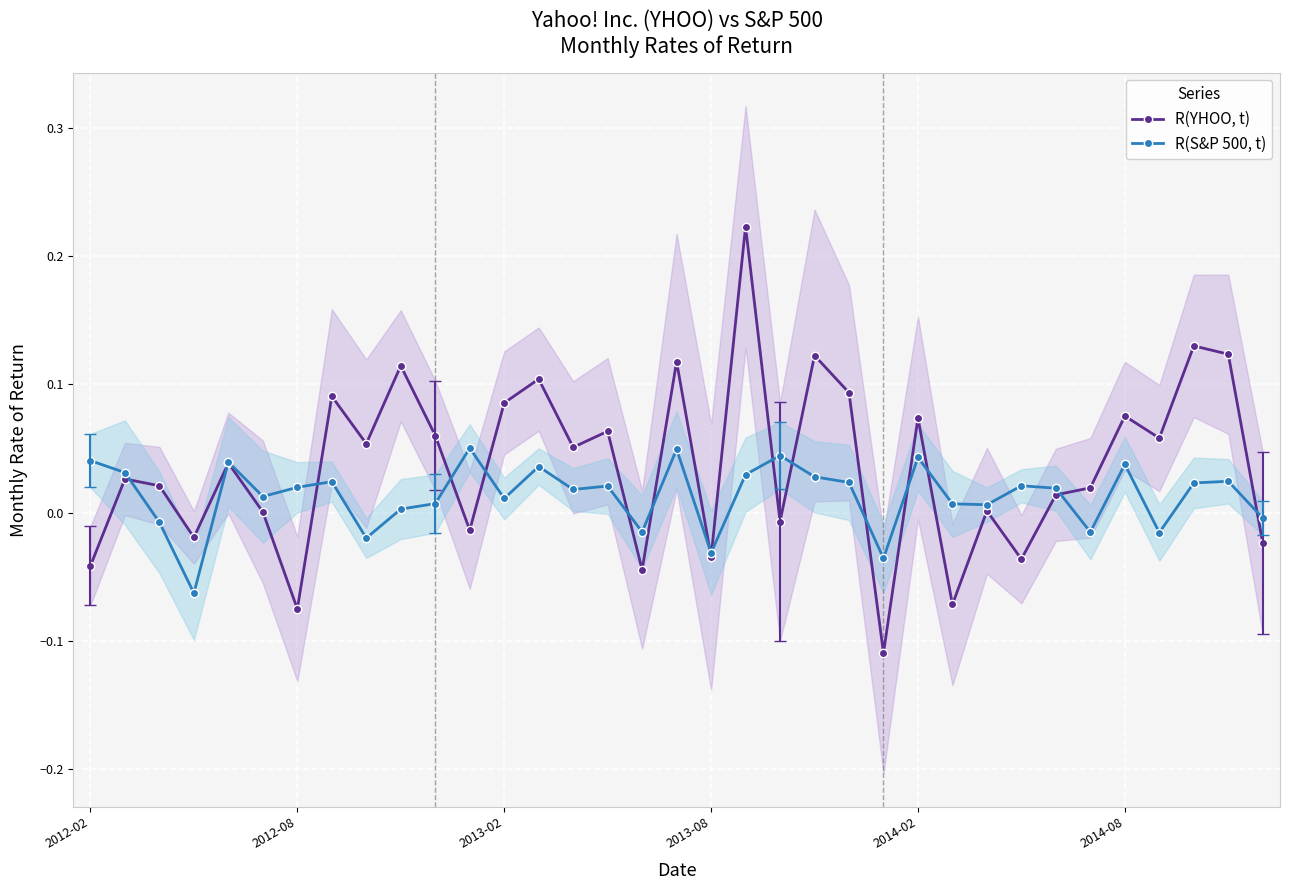

Reading left to right, transcribe all the data shown in this chart.

R(YHOO, t): -0.0	0.0	0.0	-0.0	0.0	0.0	-0.1	0.1	0.1	0.1	0.1	-0.0	0.1	0.1	0.1	0.1	-0.0	0.1	-0.0	0.2	-0.0	0.1	0.1	-0.1	0.1	-0.1	0.0	-0.0	0.0	0.0	0.1	0.1	0.1	0.1	-0.0
R(S&P 500, t): 0.0	0.0	-0.0	-0.1	0.0	0.0	0.0	0.0	-0.0	0.0	0.0	0.1	0.0	0.0	0.0	0.0	-0.0	0.0	-0.0	0.0	0.0	0.0	0.0	-0.0	0.0	0.0	0.0	0.0	0.0	-0.0	0.0	-0.0	0.0	0.0	-0.0